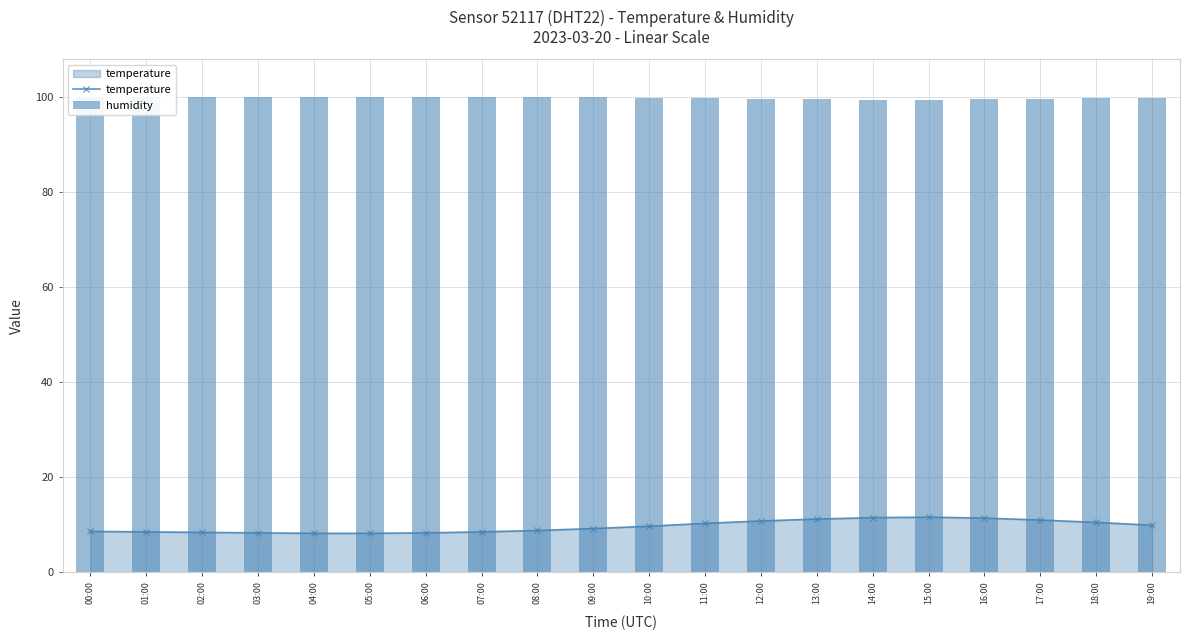

What is the label of the 6th bar from the right?

14:00